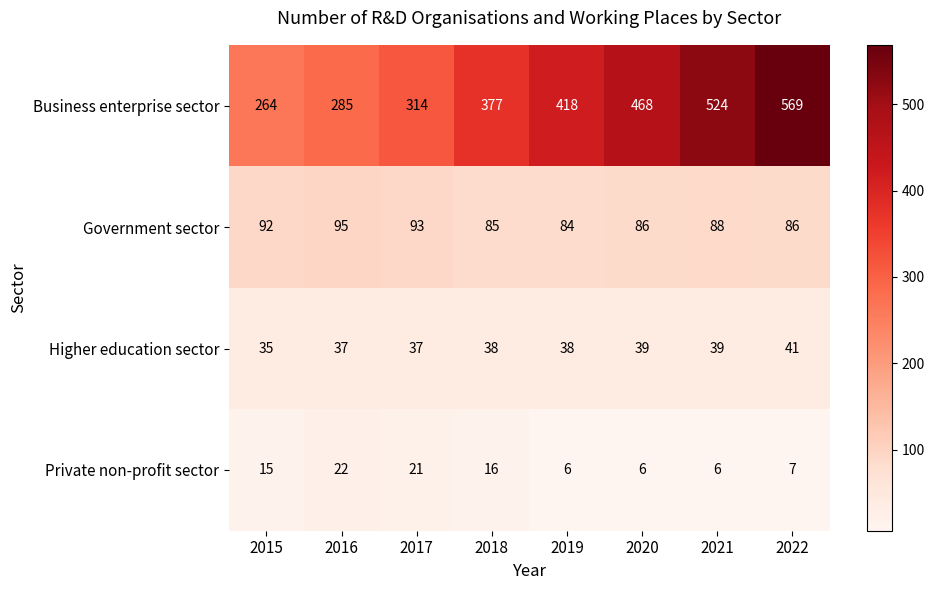

Between 2015 and 2017, which series saw the biggest shift?

Business enterprise sector